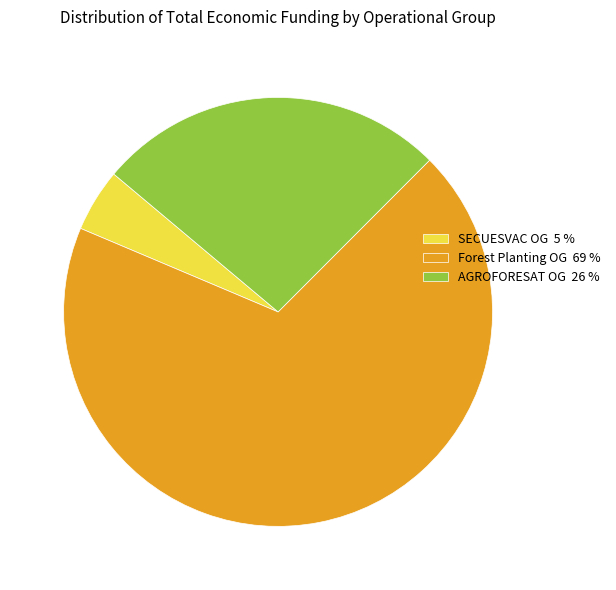

What is the smallest slice in the pie chart?

SECUESVAC OG 5 %